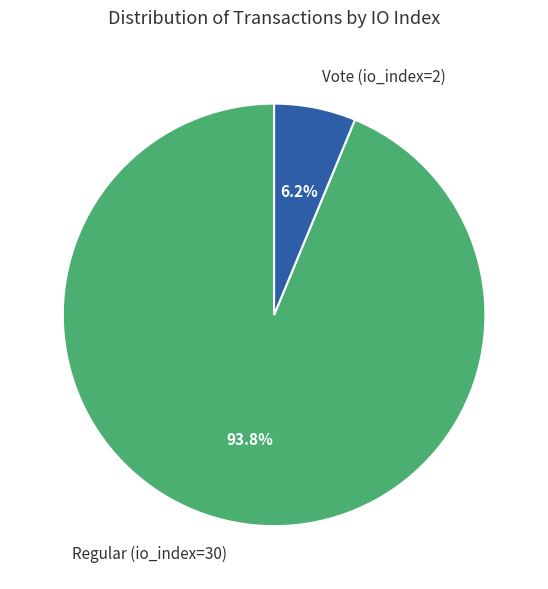

Between Vote (io_index=2) and Regular (io_index=30), which is larger?

Regular (io_index=30)